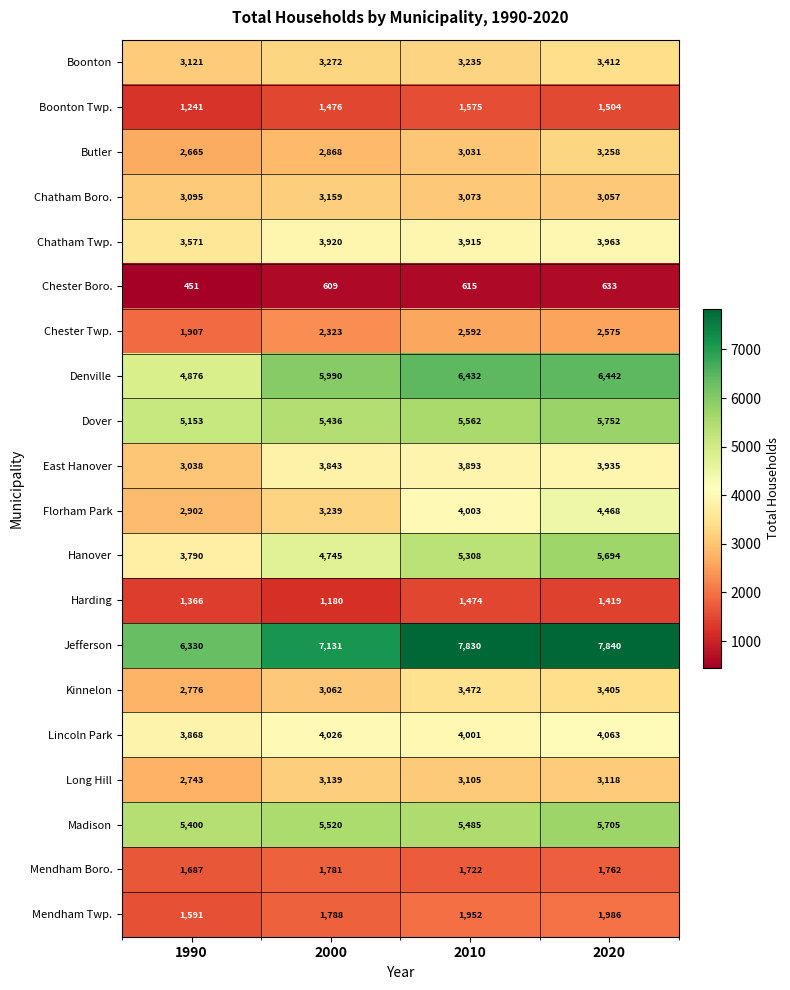

What is the spread (max minus min) of values at 2010?

7215